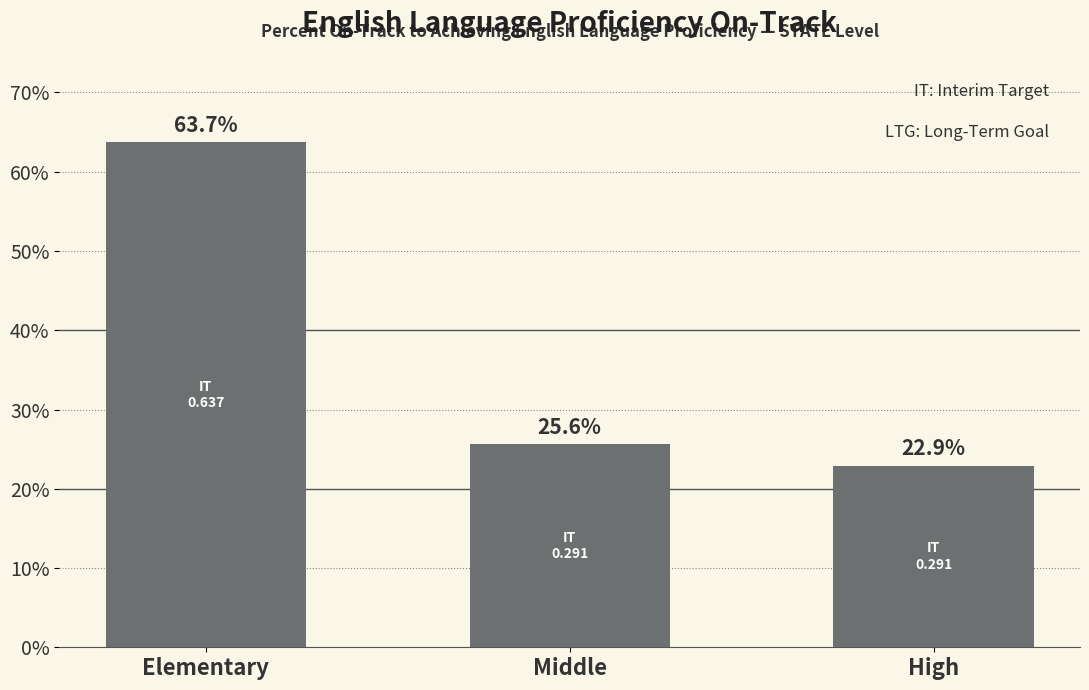

What position from the right is Middle?

2